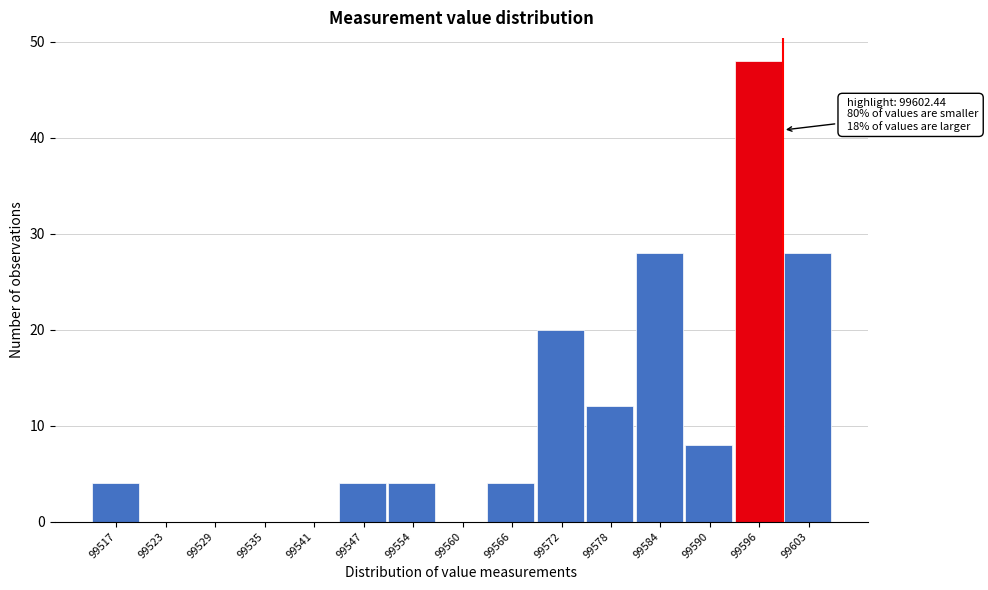

Reading left to right, list all the values displayed in this chart.

99517=4	99523=0	99529=0	99535=0	99541=0	99547=4	99554=4	99560=0	99566=4	99572=20	99578=12	99584=28	99590=8	99596=48	99603=28